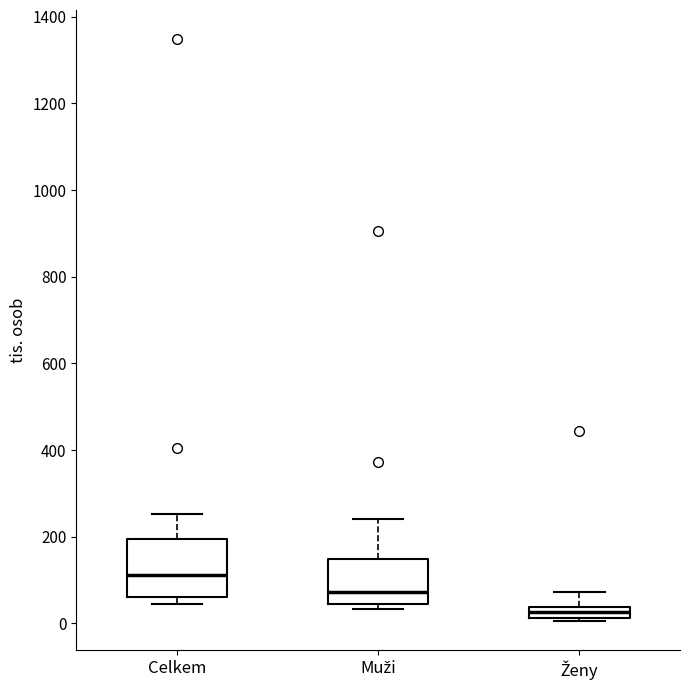

Which box's median line is the lowest?

Ženy